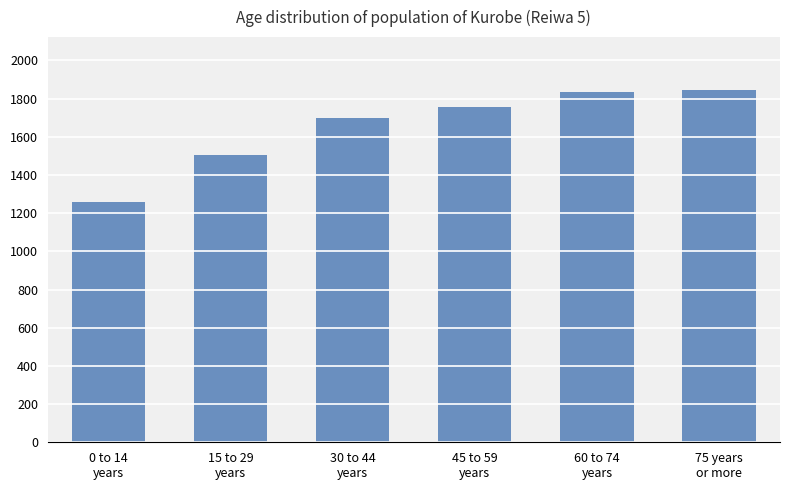

True or false: the data shows 421 at 30 to 44
years.

False